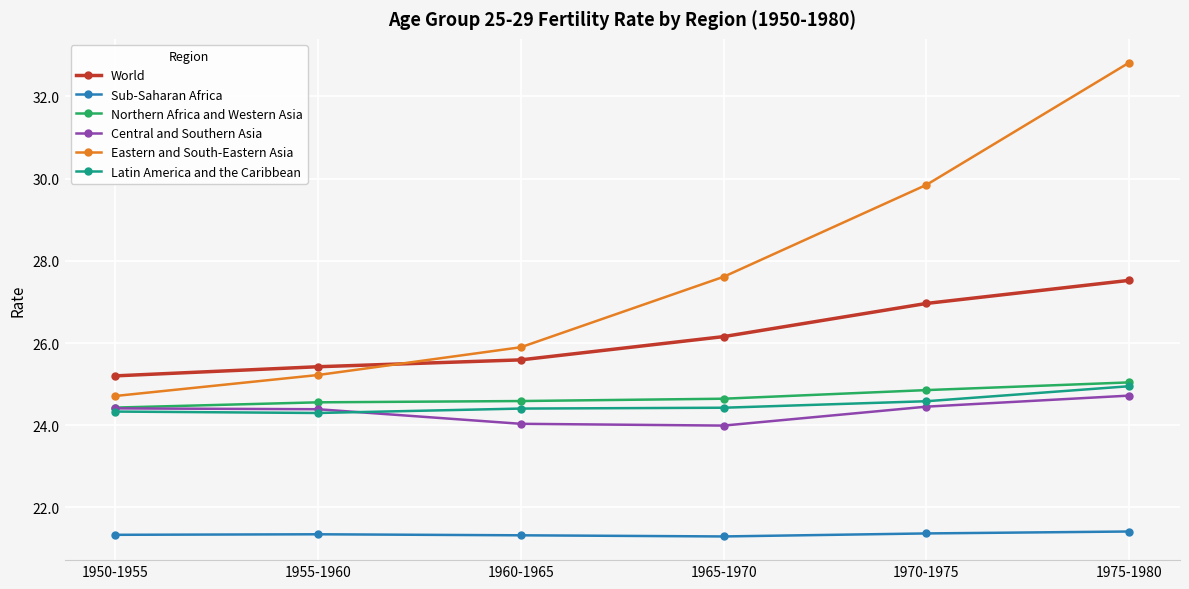

True or false: Sub-Saharan Africa and Northern Africa and Western Asia intersect in this chart.

False